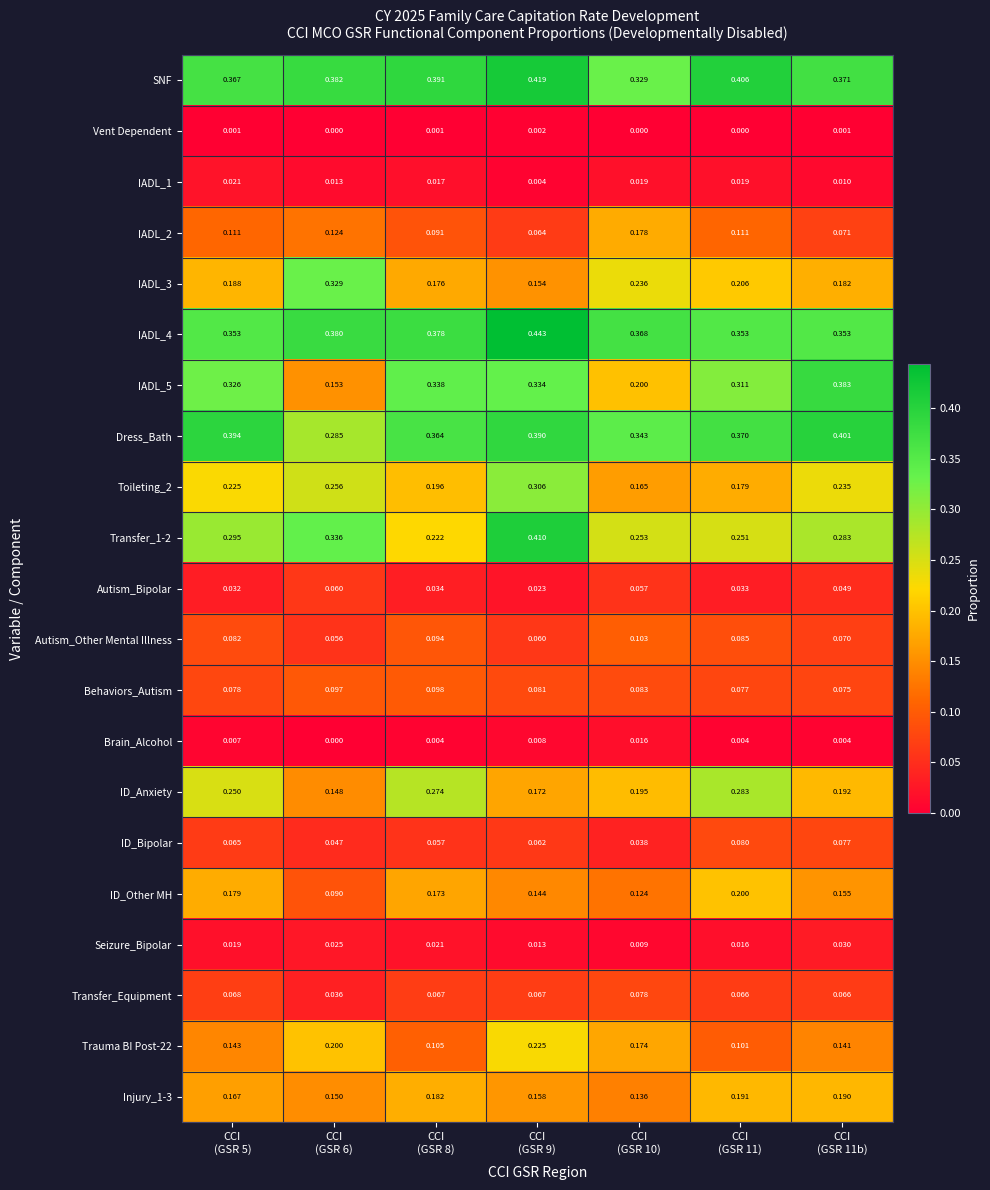

Which series has the largest total across all categories?

SNF